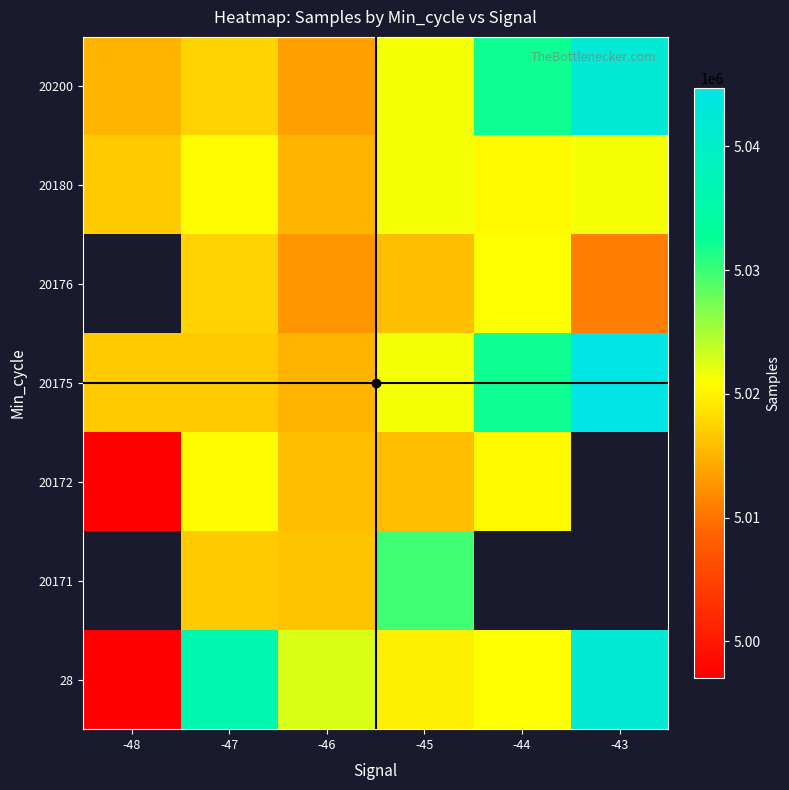

What is the difference between the highest and lowest values at -44?

11681.0